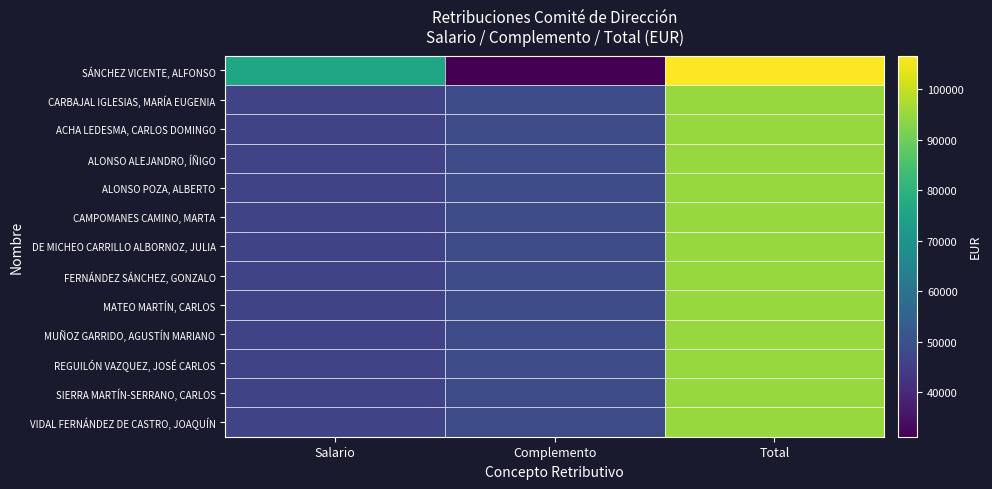

List the series in order of their peak value, lowest first.

CARBAJAL IGLESIAS, MARÍA EUGENIA, ACHA LEDESMA, CARLOS DOMINGO, ALONSO ALEJANDRO, ÍÑIGO, ALONSO POZA, ALBERTO, CAMPOMANES CAMINO, MARTA, DE MICHEO CARRILLO ALBORNOZ, JULIA, FERNÁNDEZ SÁNCHEZ, GONZALO, MATEO MARTÍN, CARLOS, MUÑOZ GARRIDO, AGUSTÍN MARIANO, REGUILÓN VAZQUEZ, JOSÉ CARLOS, SIERRA MARTÍN-SERRANO, CARLOS, VIDAL FERNÁNDEZ DE CASTRO, JOAQUÍN, SÁNCHEZ VICENTE, ALFONSO